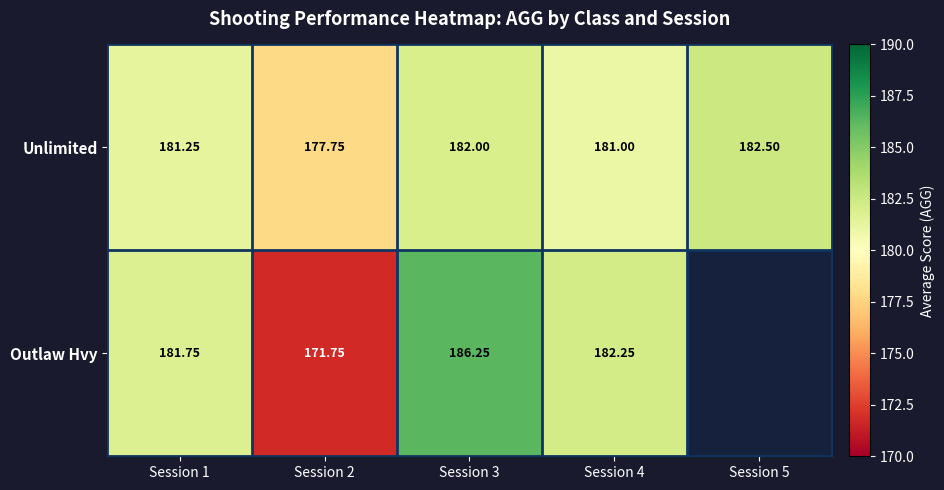

Between Session 3 and Session 2, which is larger?

Session 3